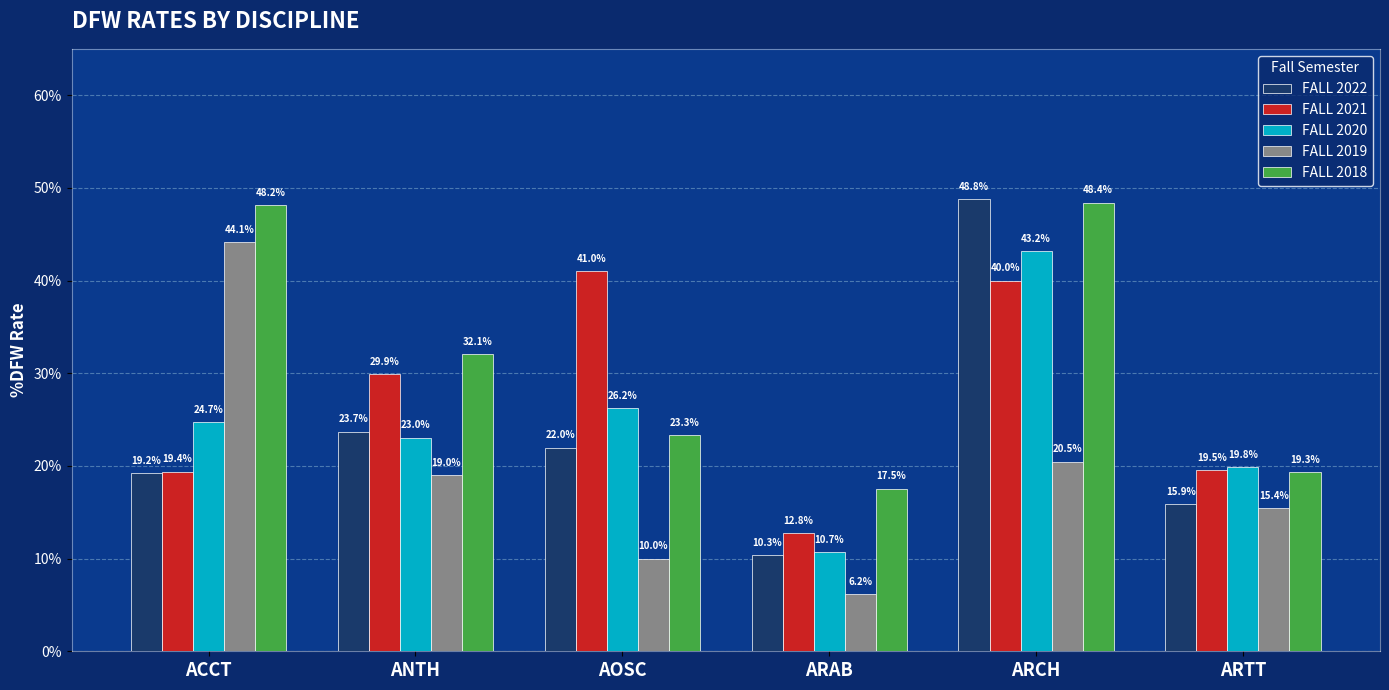

What is the total value across all series at ARAB?

0.6